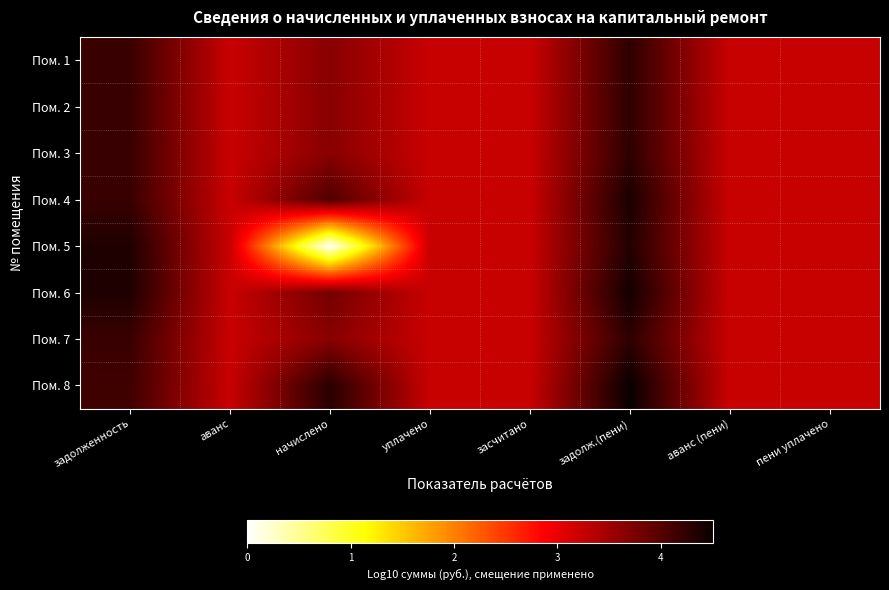

How many categories are shown in the chart?

8